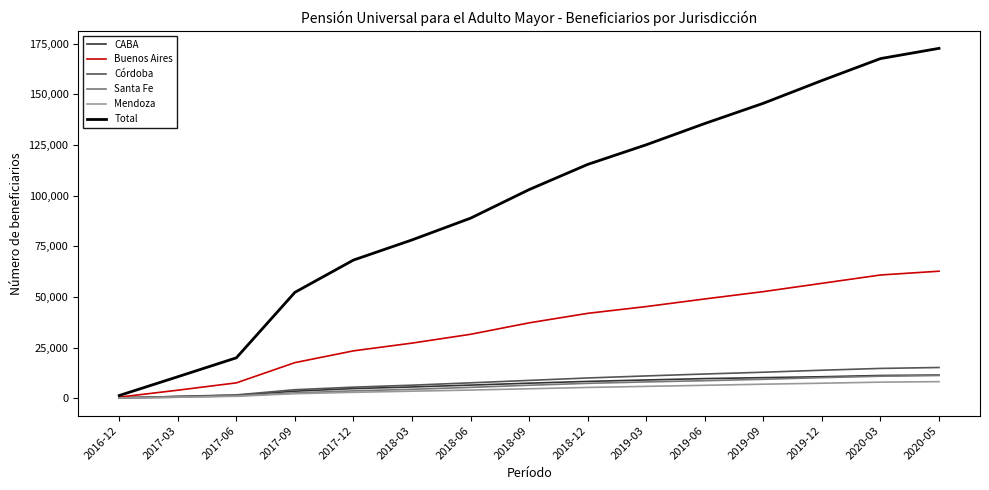

What is the sum of all Total values?

1440847